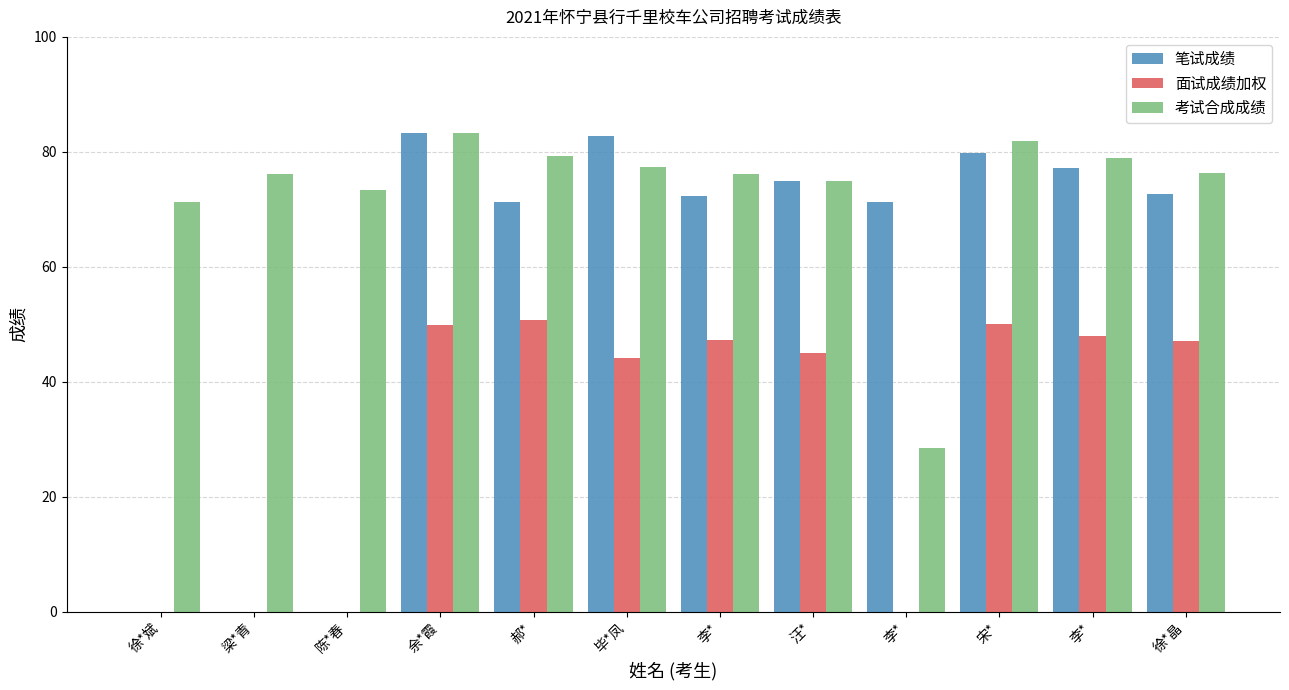

How many distinct data groups are displayed?

3